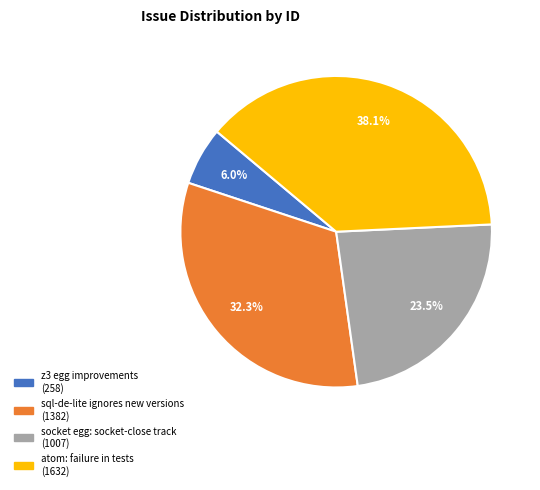

Approximately how many times larger is the value at atom: failure in tests compared to sql-de-lite ignores new versions?

1.2